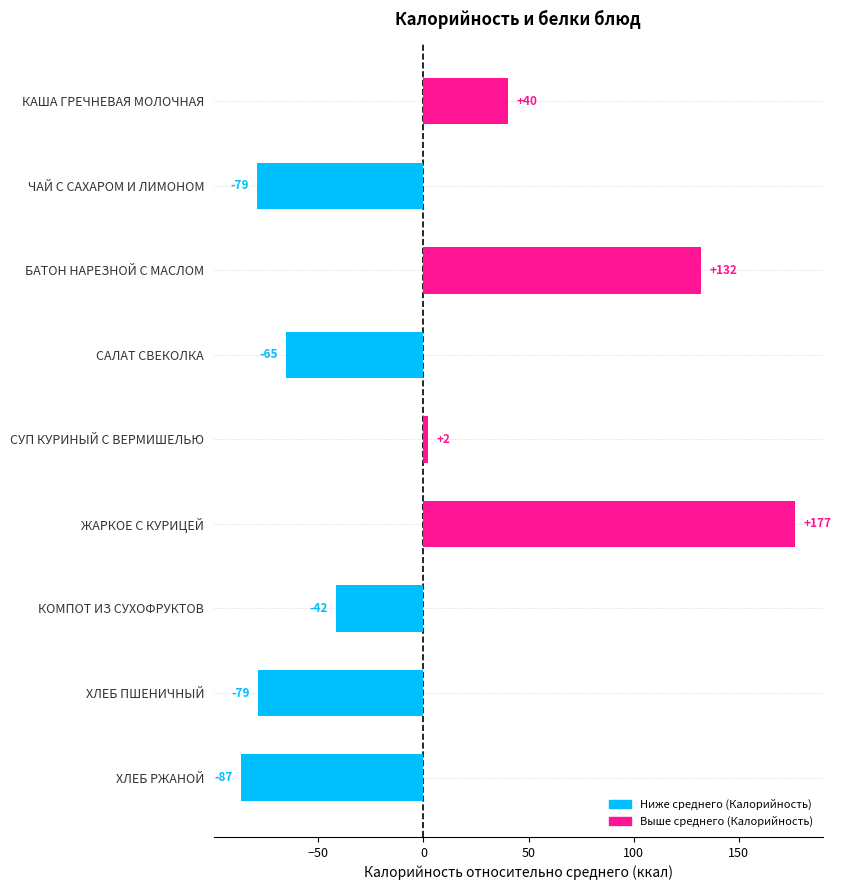

True or false: the data shows -79.3 at ЧАЙ С САХАРОМ И ЛИМОНОМ.

True